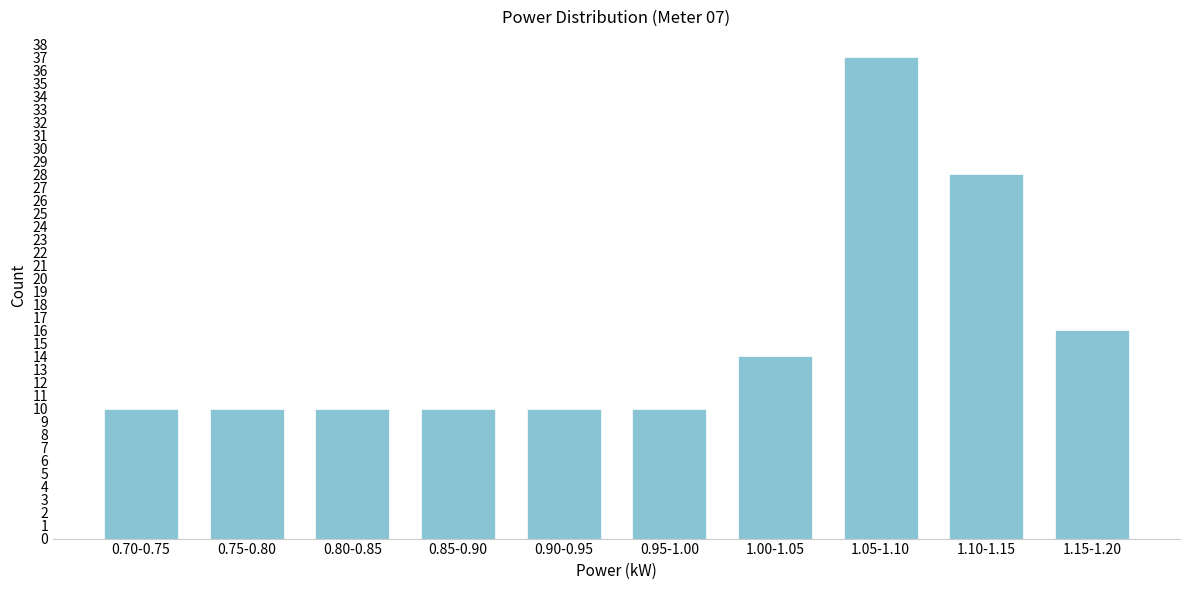

Reading left to right, list all the values displayed in this chart.

10	10	10	10	10	10	14	37	28	16